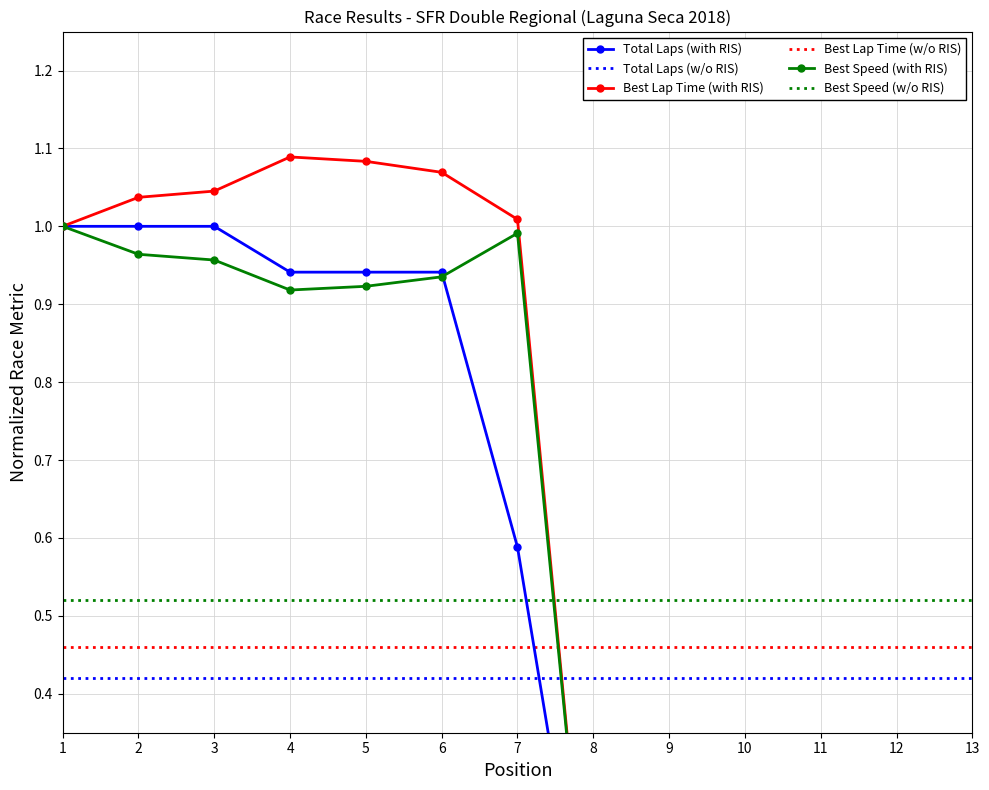

In Best Speed, how many points are higher than both neighbors (excluding endpoints)?

1